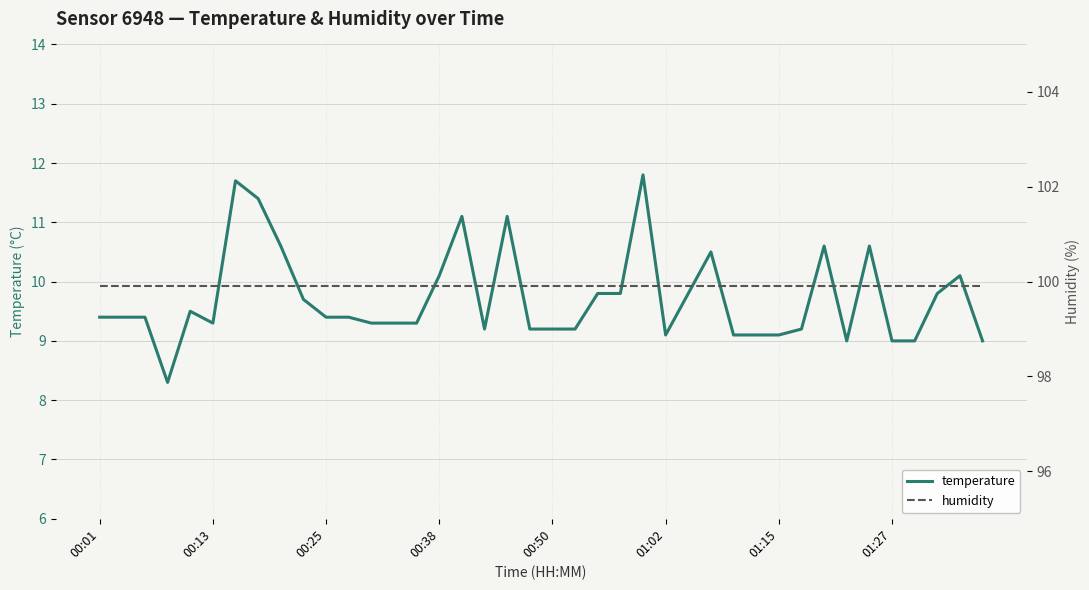

Rank the series at 39 from lowest to highest value.

temperature, humidity